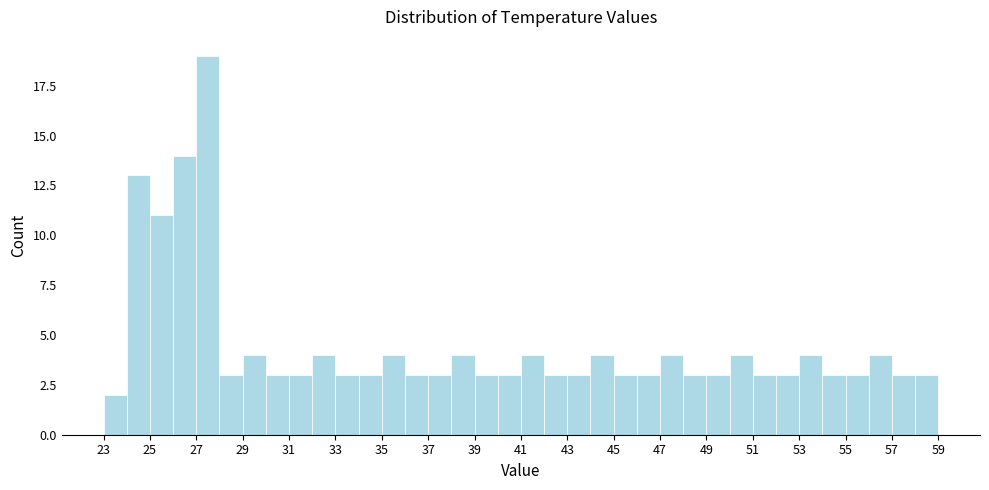

How tall is the bar that spans 27 to 28 on the x-axis? The values are not printed on the chart, so give them approximately, as read against the axis.

19